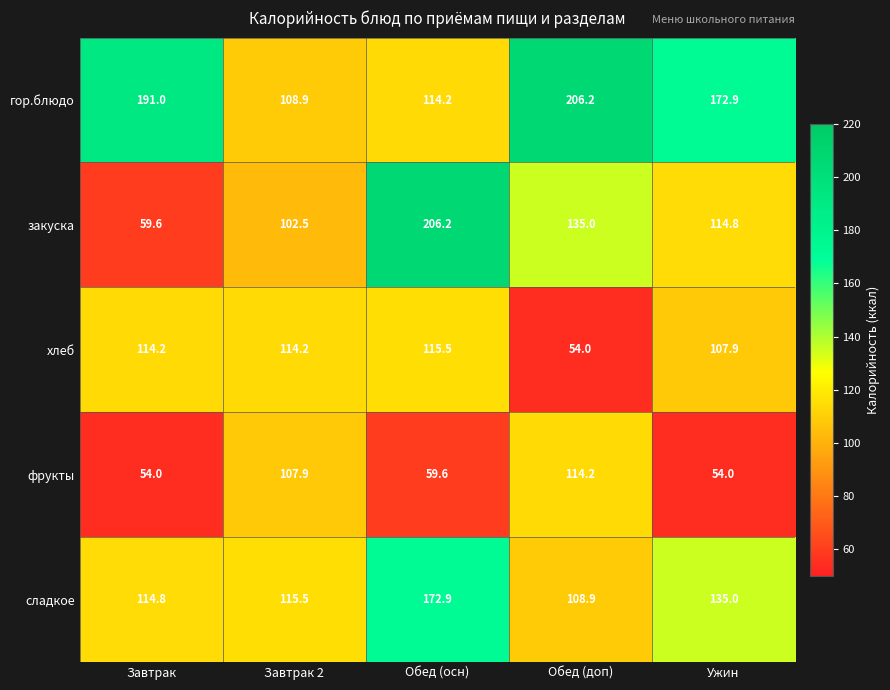

Reading left to right, what are all the values shown in this chart?

гор.блюдо: Завтрак=191.0	Завтрак 2=108.9	Обед (осн)=114.2	Обед (доп)=206.2	Ужин=172.9
закуска: Завтрак=59.6	Завтрак 2=102.5	Обед (осн)=206.2	Обед (доп)=135.0	Ужин=114.8
хлеб: Завтрак=114.2	Завтрак 2=114.2	Обед (осн)=115.5	Обед (доп)=54.0	Ужин=107.9
фрукты: Завтрак=54.0	Завтрак 2=107.9	Обед (осн)=59.6	Обед (доп)=114.2	Ужин=54.0
сладкое: Завтрак=114.8	Завтрак 2=115.5	Обед (осн)=172.9	Обед (доп)=108.9	Ужин=135.0